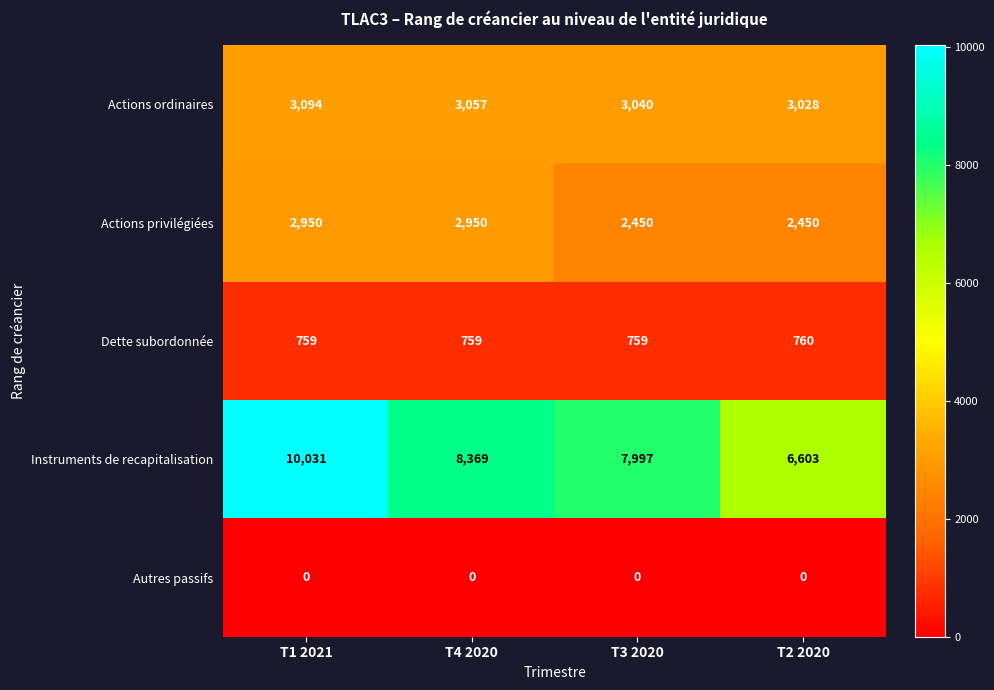

Reading left to right, transcribe all the data shown in this chart.

Actions ordinaires: T1 2021=3094	T4 2020=3057	T3 2020=3040	T2 2020=3028
Actions privilégiées: T1 2021=2950	T4 2020=2950	T3 2020=2450	T2 2020=2450
Dette subordonnée: T1 2021=759	T4 2020=759	T3 2020=759	T2 2020=760
Instruments de recapitalisation: T1 2021=10031	T4 2020=8369	T3 2020=7997	T2 2020=6603
Autres passifs: T1 2021=0	T4 2020=0	T3 2020=0	T2 2020=0